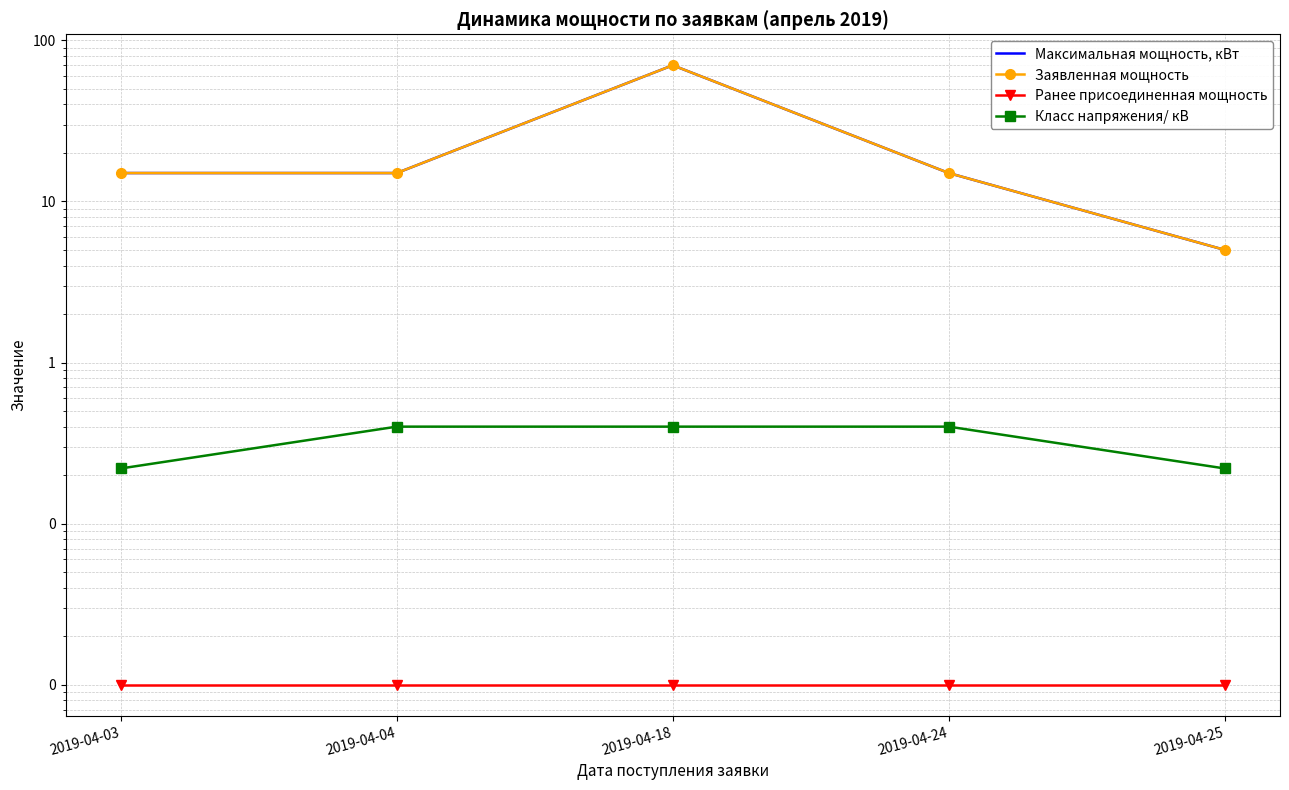

Where is Максимальная мощность, кВт nearest to the value 37?

2019-04-03